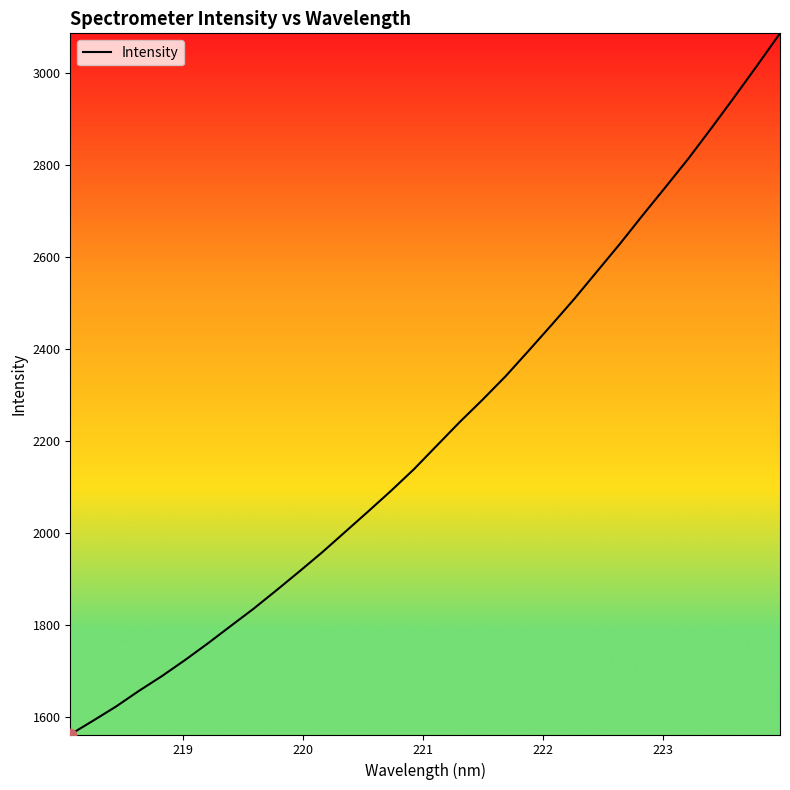

What is the smallest value displayed?

1562.9